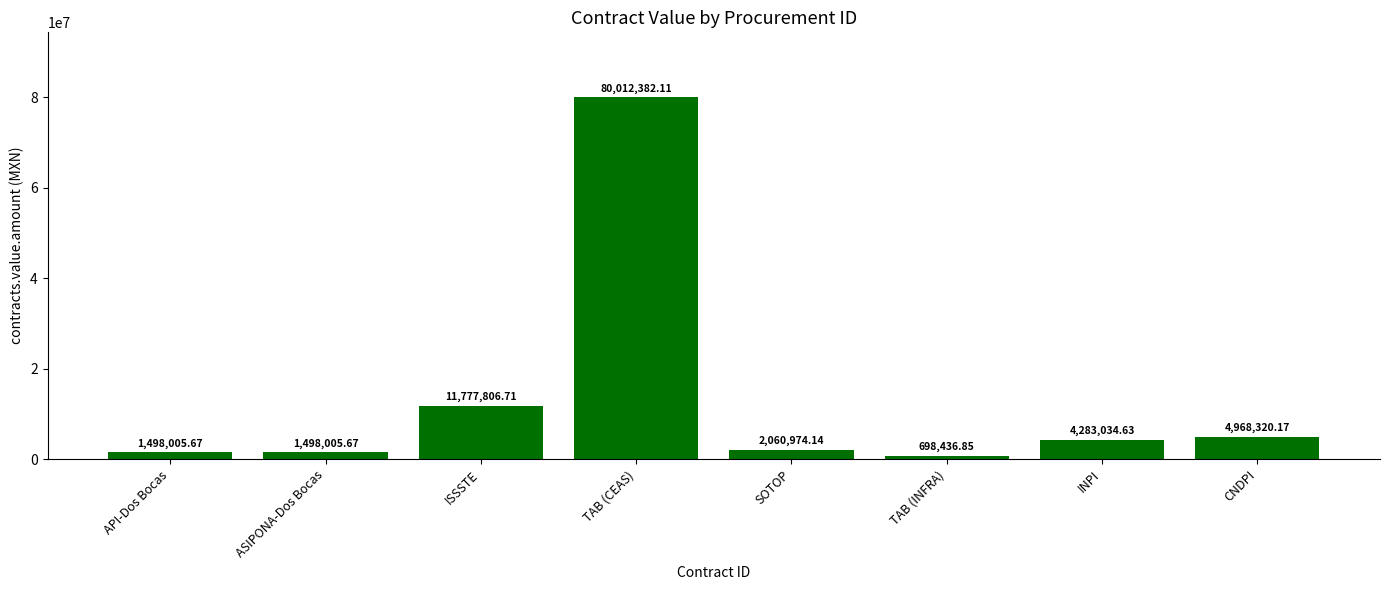

What is the label of the 8th bar from the right?

API-Dos Bocas